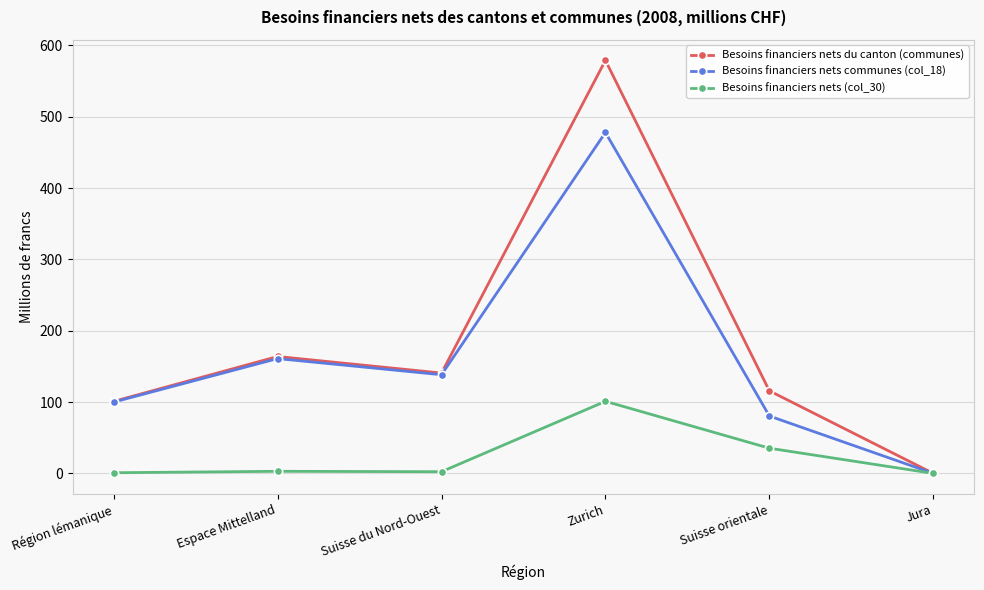

Rank the categories by Besoins financiers nets du canton (communes) value from lowest to highest.

Jura, Région lémanique, Suisse orientale, Suisse du Nord-Ouest, Espace Mittelland, Zurich